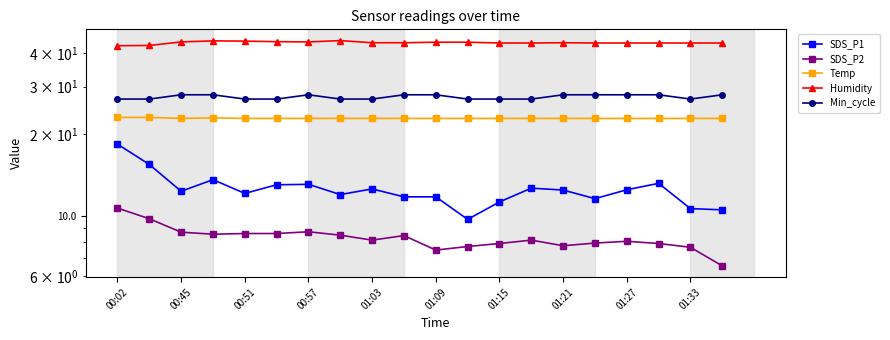

Where is Temp nearest to the value 23?

00:57